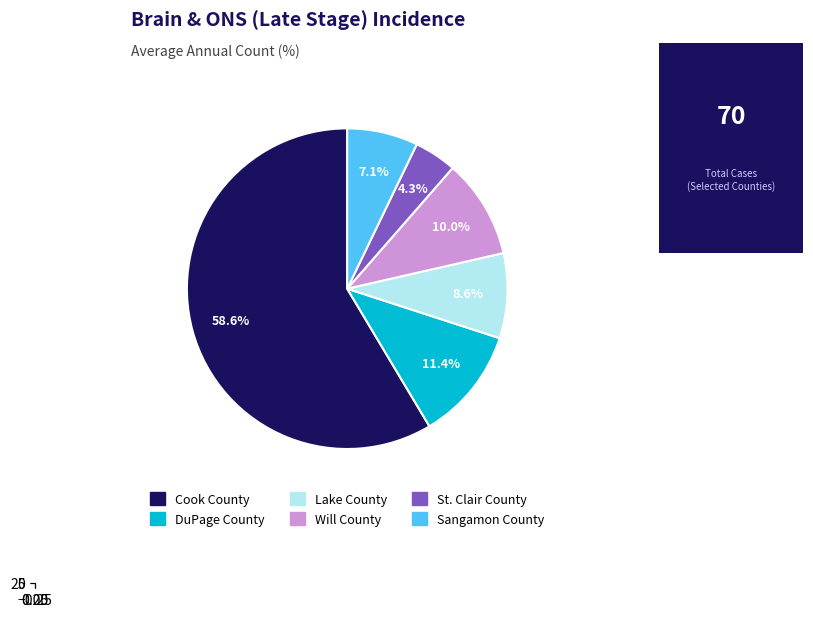

Which category accounts for the majority?

Cook County